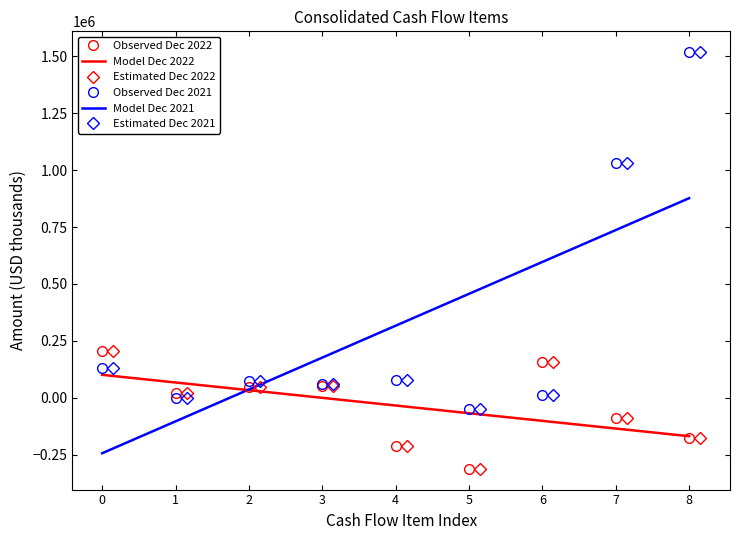

At which label does Estimado Dec. 31, 2022 reach its minimum?

5